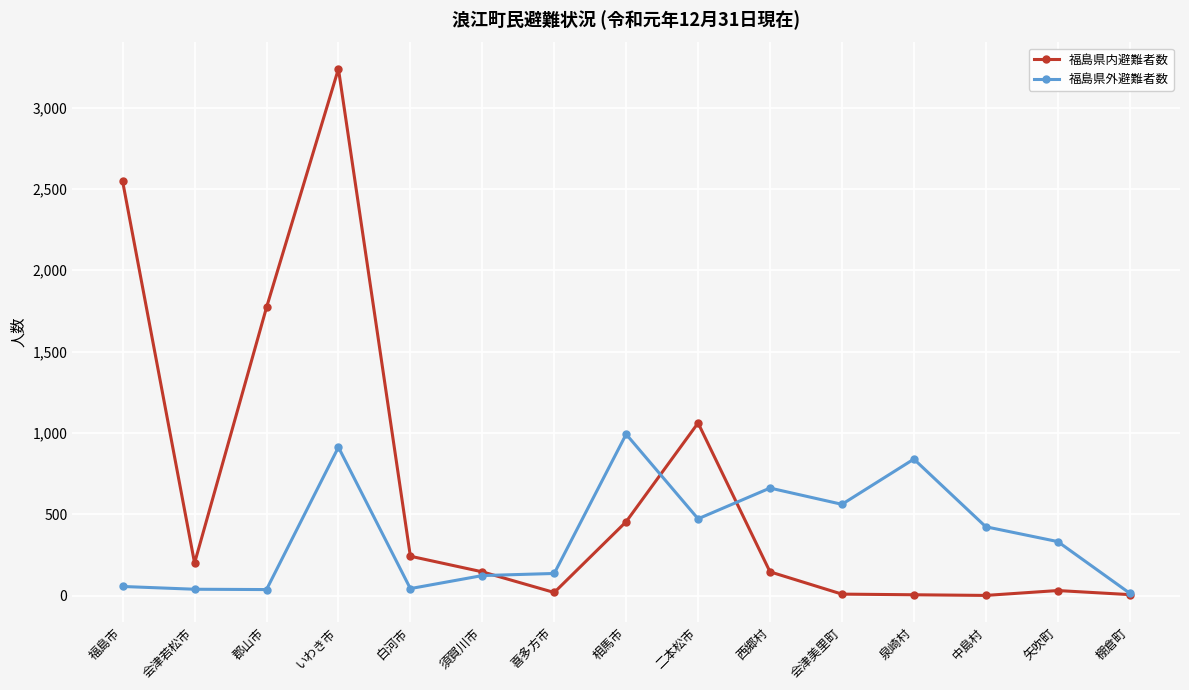

True or false: 福島県内避難者数 and 福島県外避難者数 cross at least once.

True